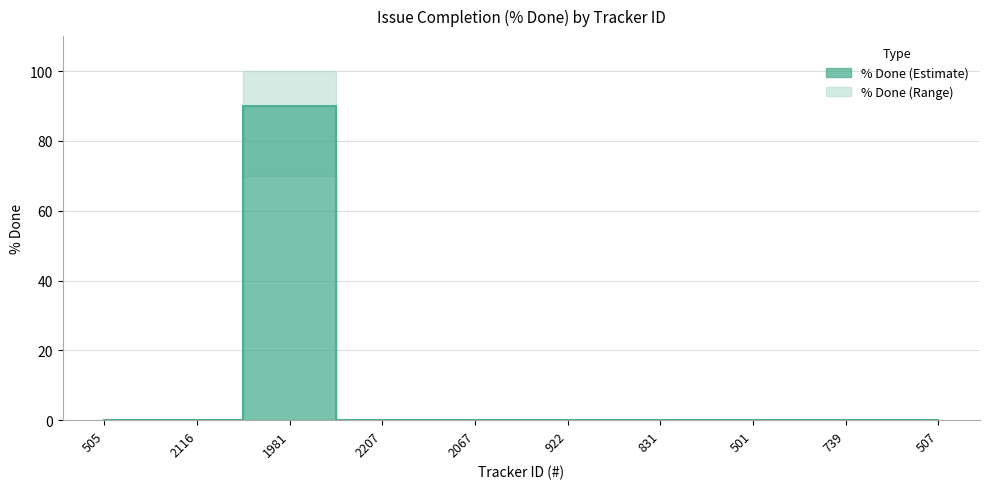

Rank the categories by value from lowest to highest.

505, 2116, 2207, 2067, 922, 831, 501, 739, 507, 1981